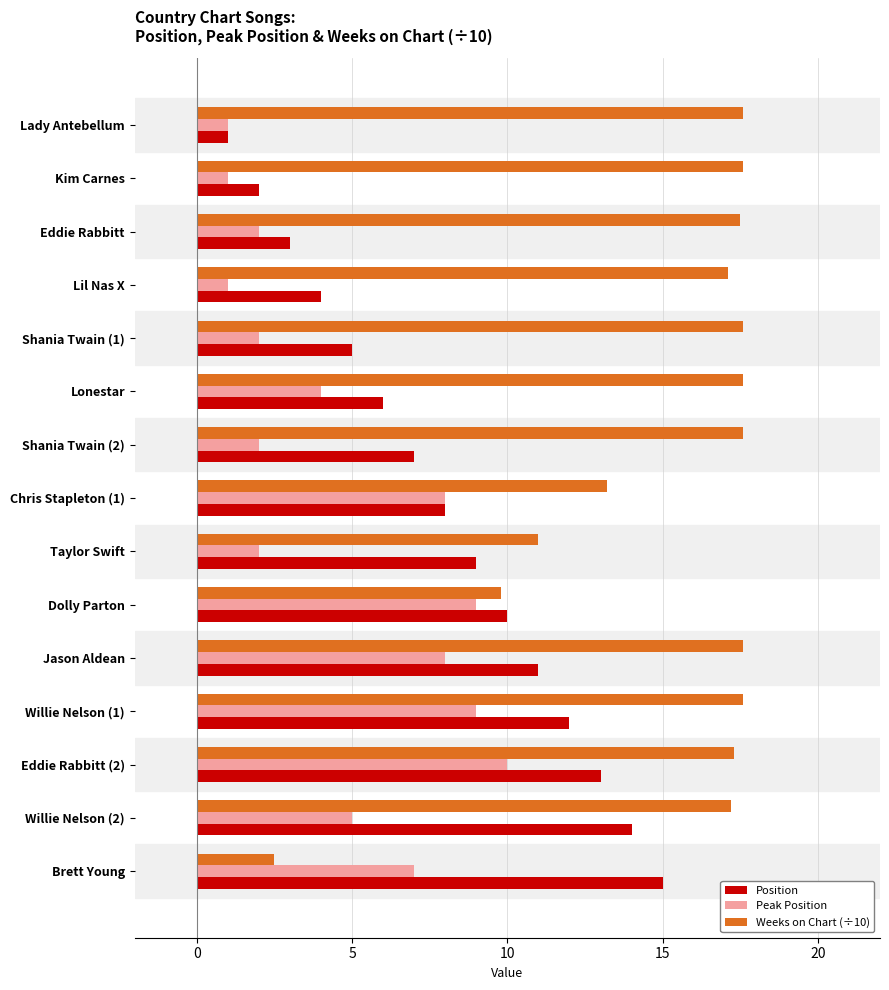

What is the smallest value displayed?

1.0